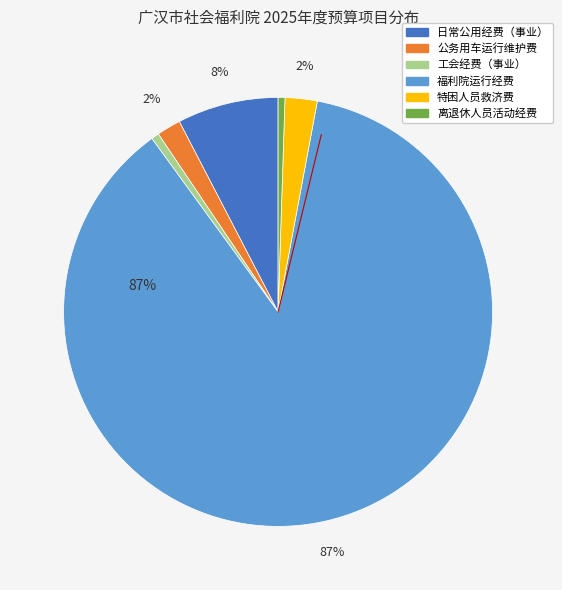

Which slice is the largest?

福利院运行经费